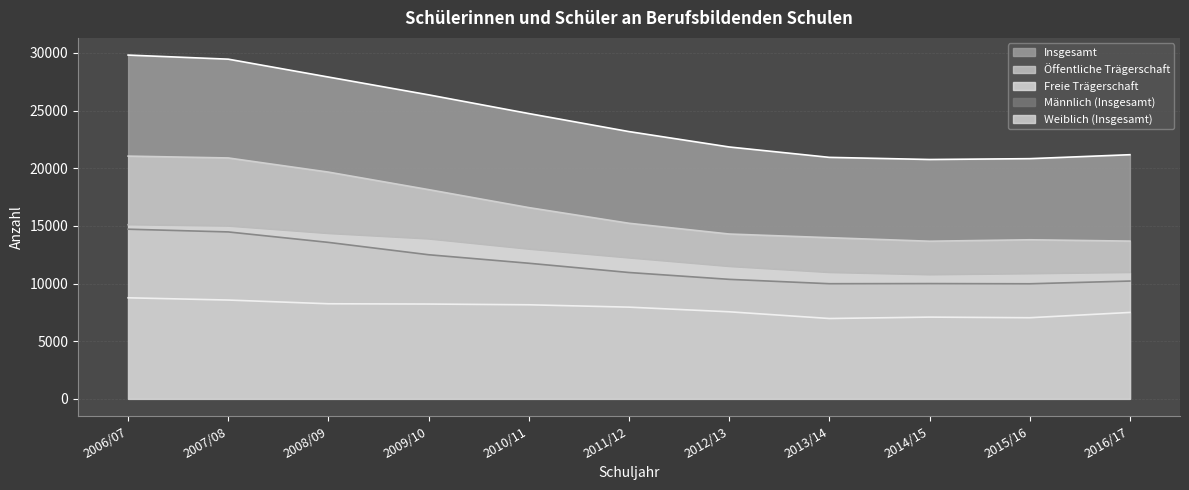

What are all the series names shown in the legend?

Insgesamt, Öffentliche Trägerschaft, Freie Trägerschaft, Männlich (Insgesamt), Weiblich (Insgesamt)